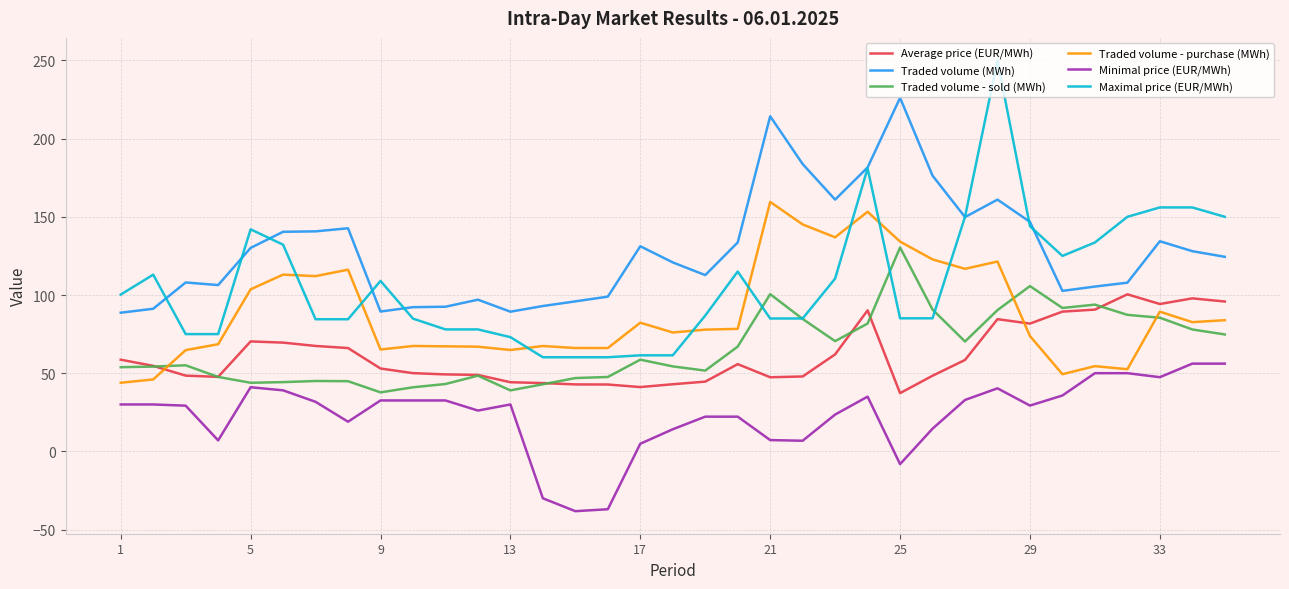

Which series has the largest total across all categories?

Traded volume (MWh)